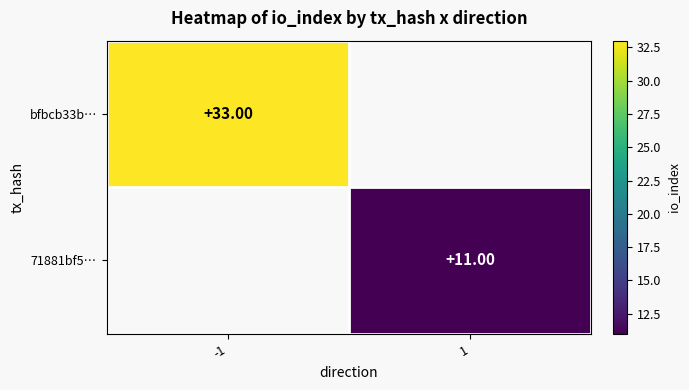

Which label corresponds to the smallest value in the chart?

1